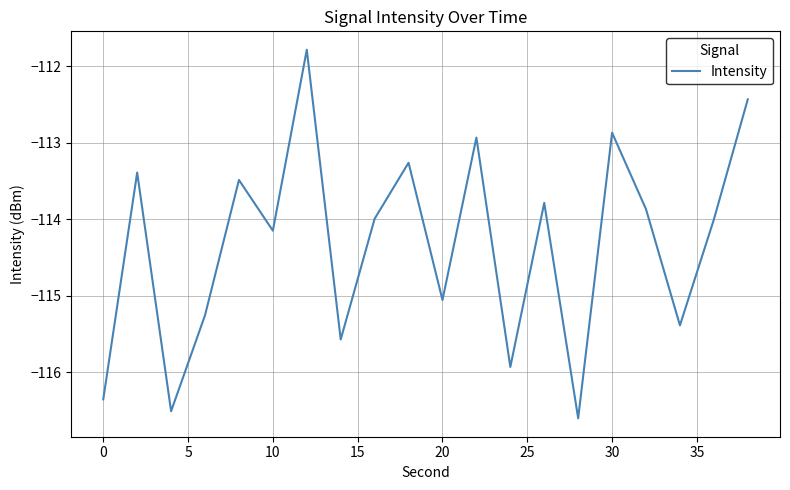

What is the smallest value displayed?

-116.6